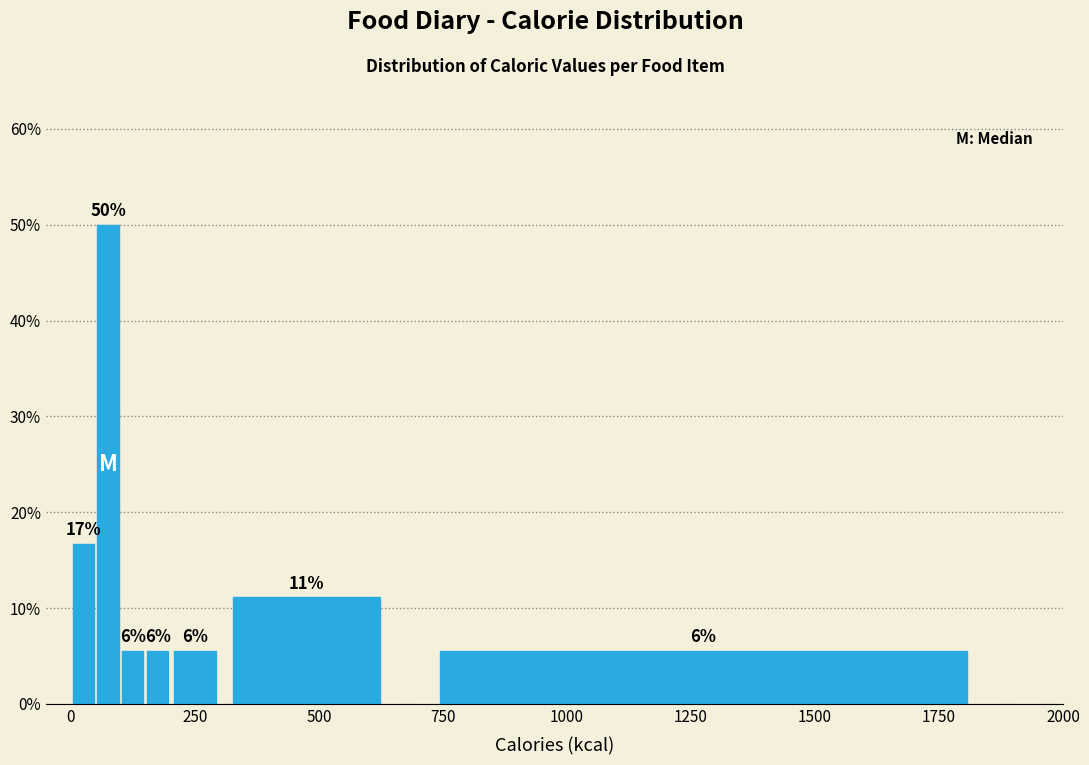

Around what value on the x-axis is the tallest bar? Give the approximate position of its centre, as read against the axis.

100